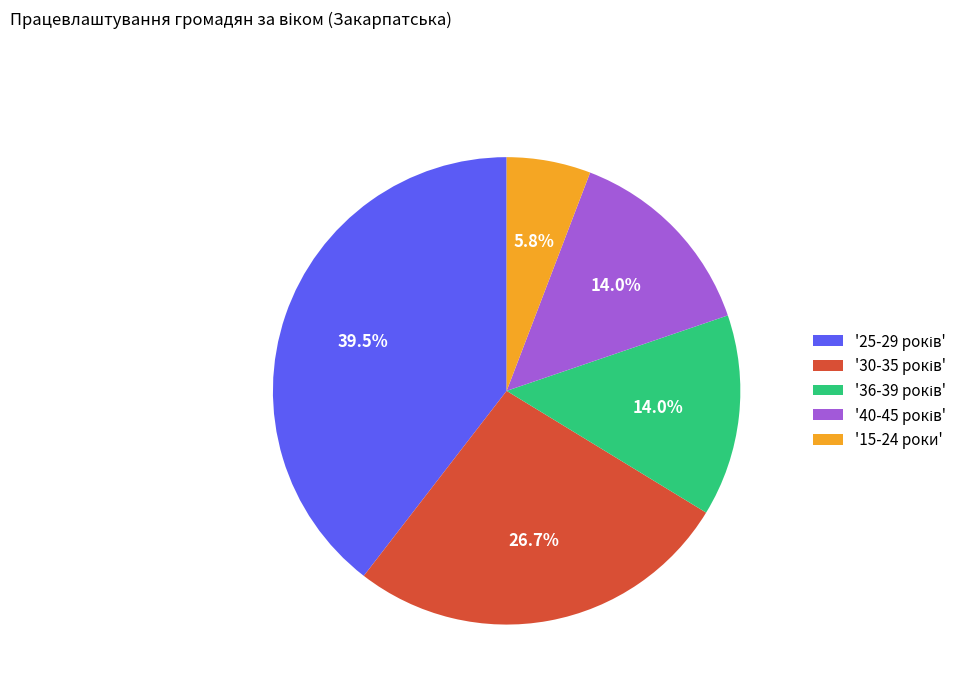

How many slices are in this pie chart?

5